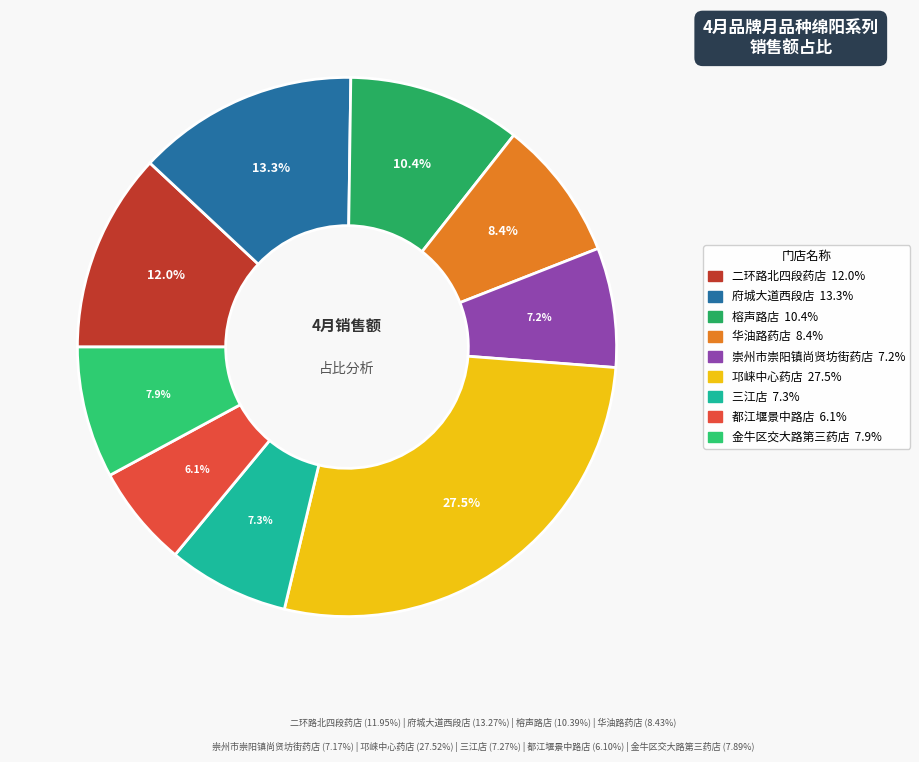

To the nearest percent, what is the average slice percentage?

11%